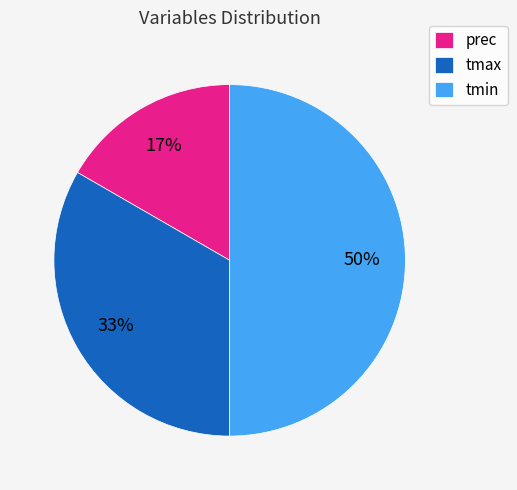

True or false: tmax accounts for 44% of the total.

False